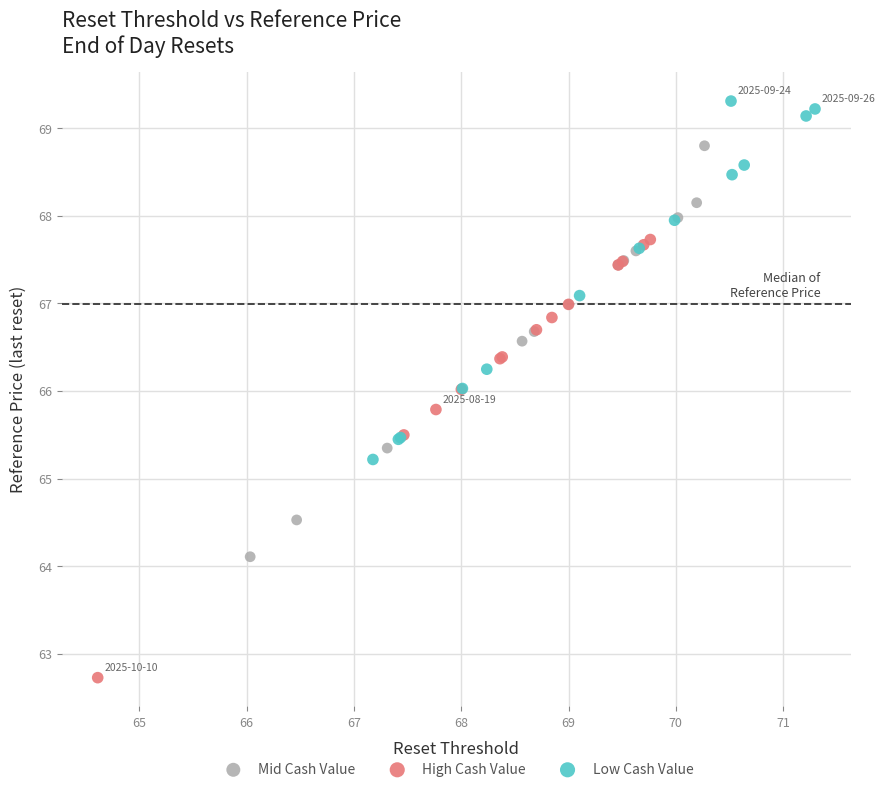

Which series reaches the minimum Y coordinate?

High Cash Value